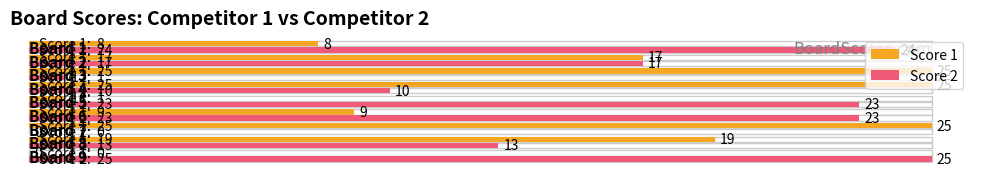

What is the total value across all series at Board 7?

25